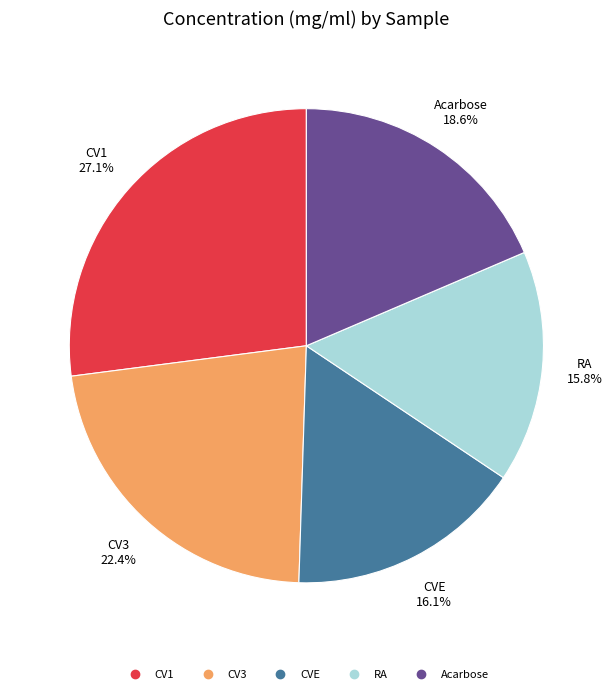

To the nearest percent, what percentage of the pie is CV3?

22%